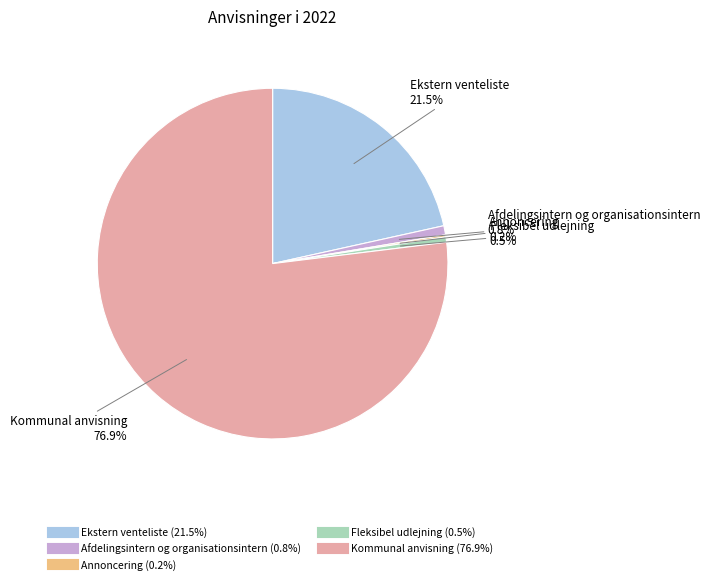

Combined, do Fleksibel udlejning and Kommunal anvisning account for over 50%?

Yes